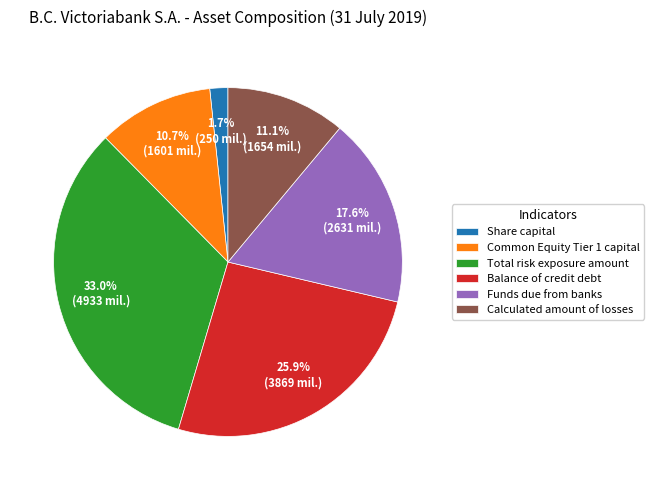

Which has a higher value, Common Equity Tier 1 capital or Total risk exposure amount?

Total risk exposure amount